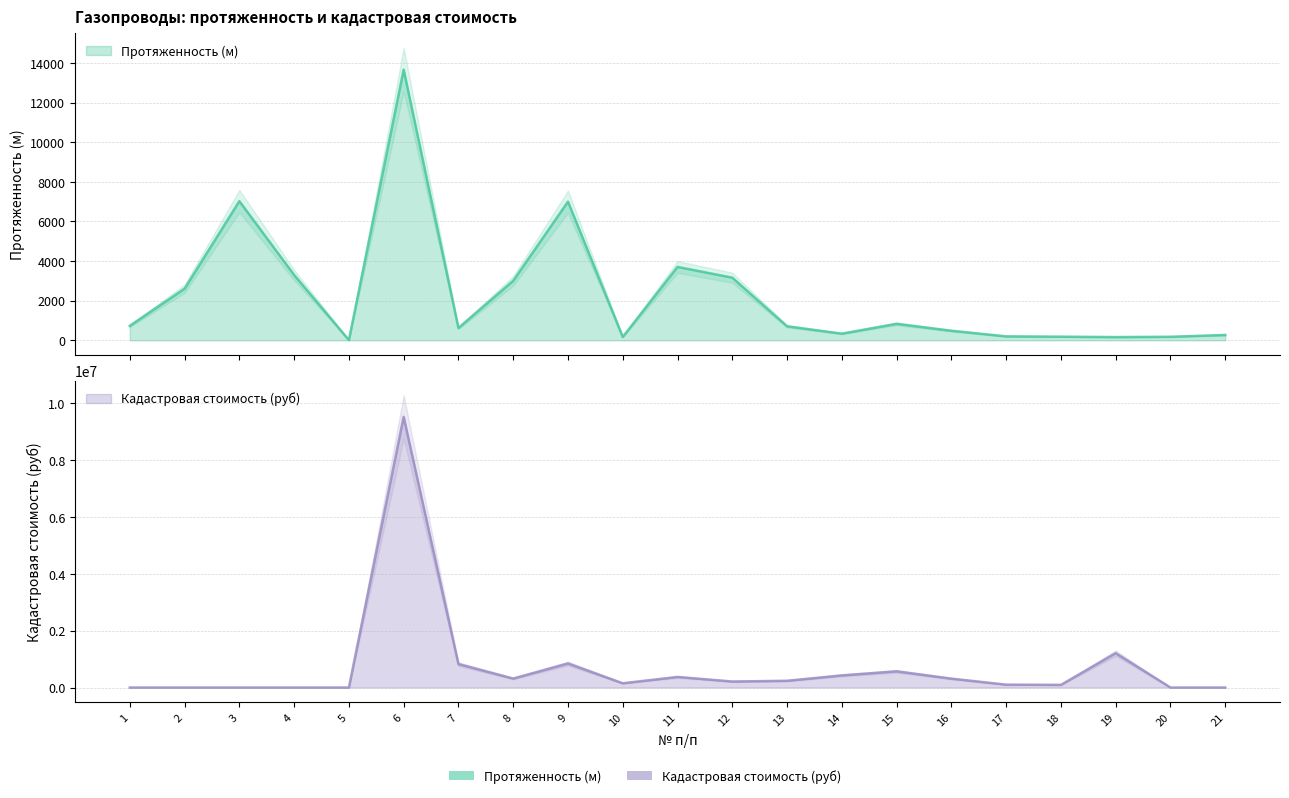

The value of Площадь (протяженность, м) at 11 is 3704.3. True or false?

True